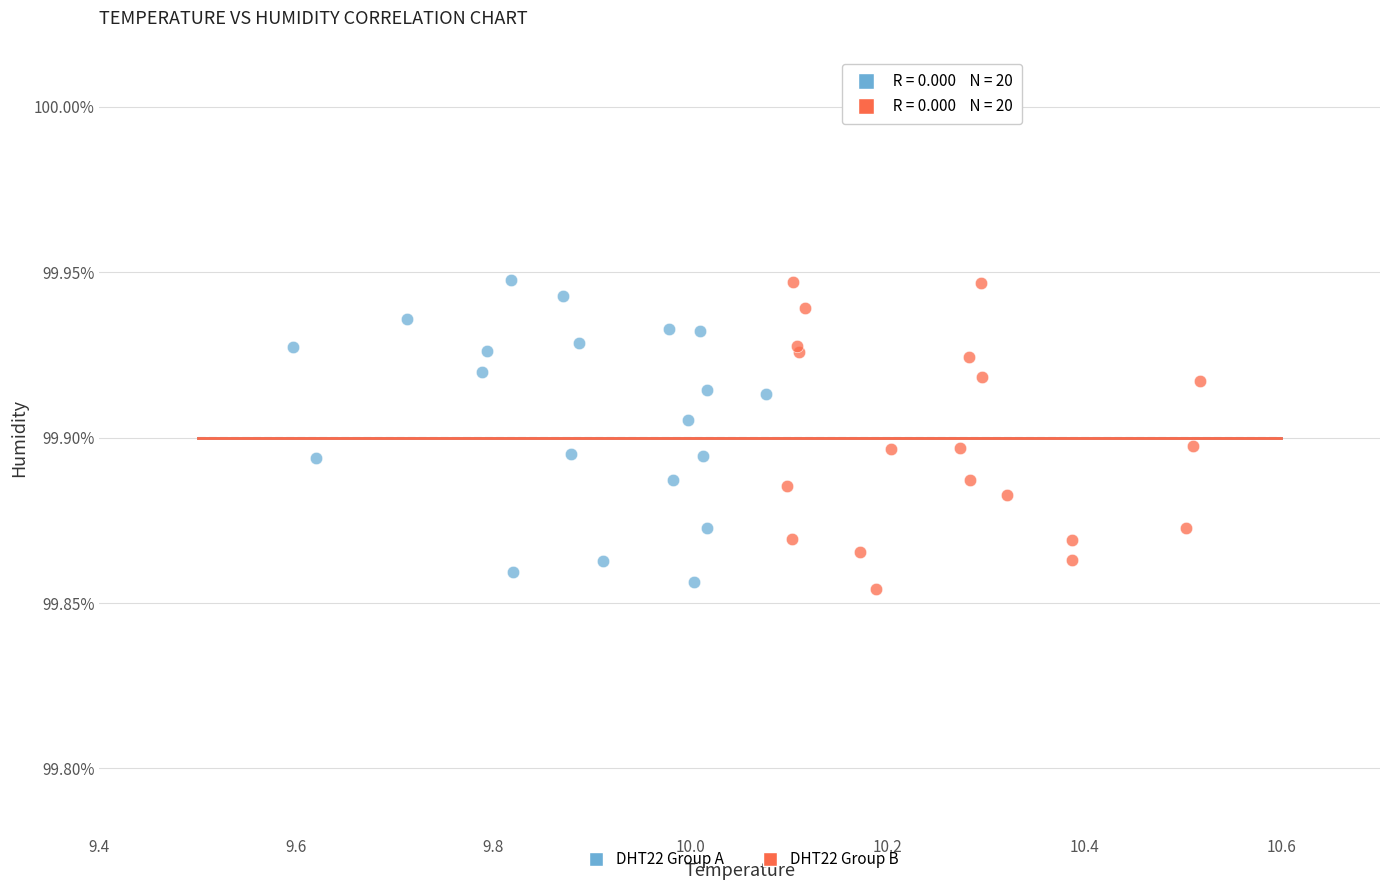

What are all the series names shown in the legend?

DHT22 Group A, DHT22 Group B